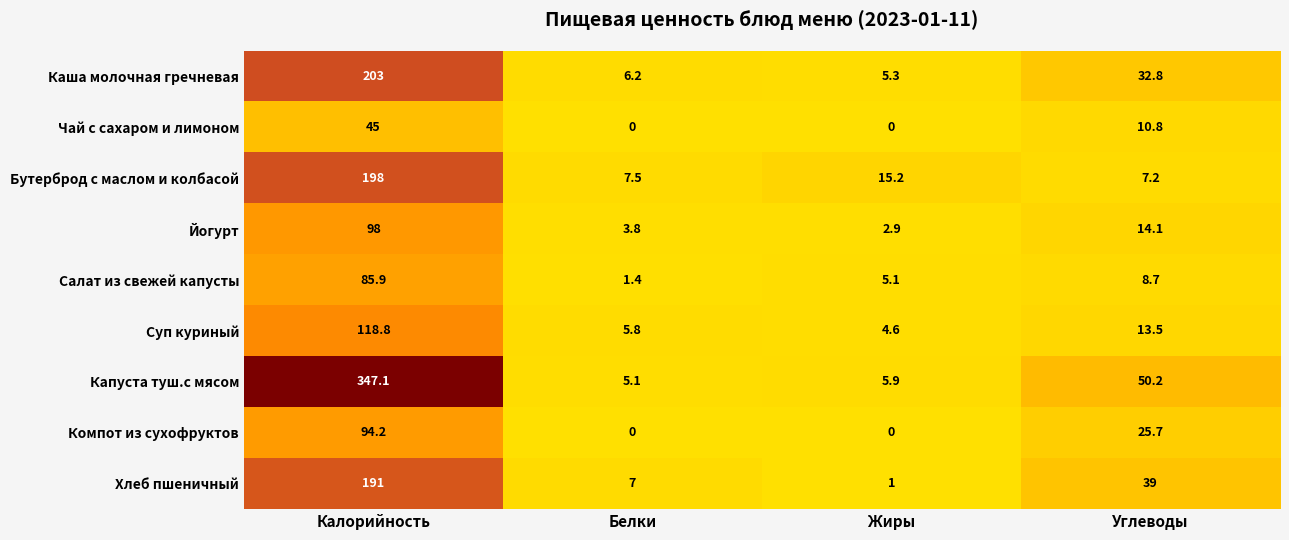

What is the sum of all Каша молочная гречневая values?

247.3